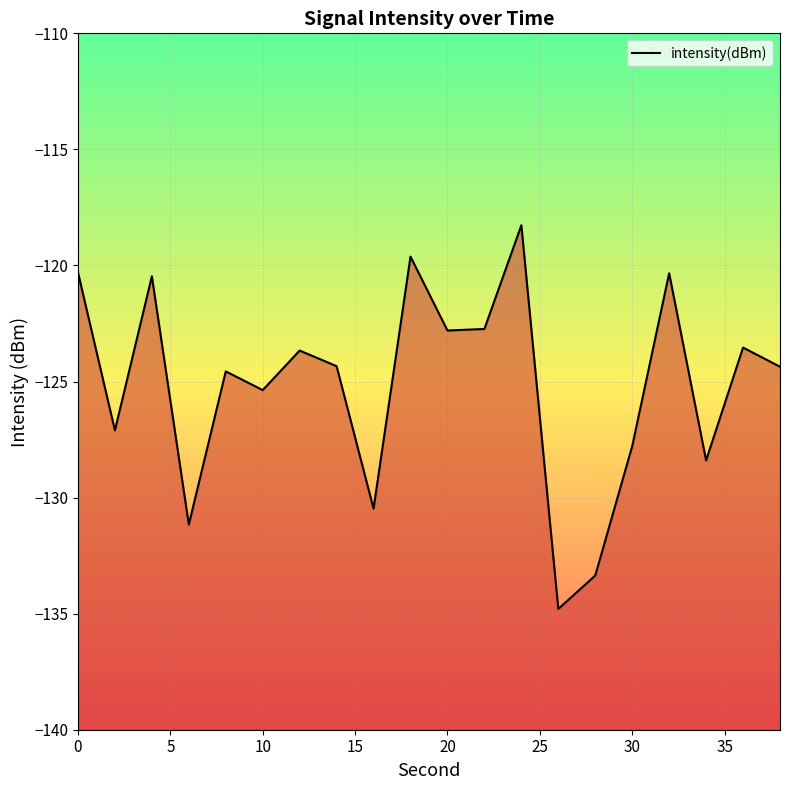

What is the smallest value displayed?

-134.8